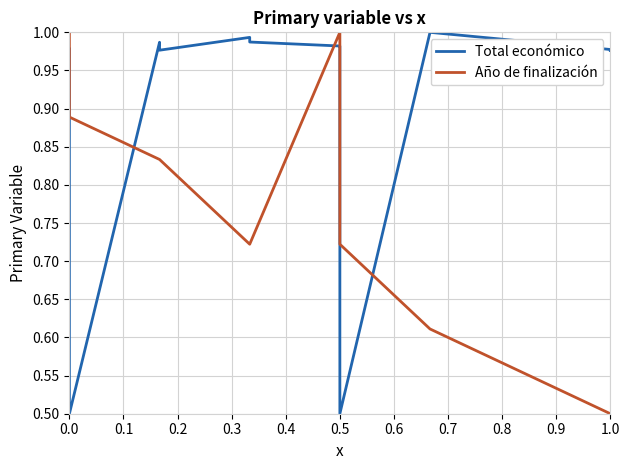

What is the difference between the second highest and minimum values in the Total económico series?

0.5